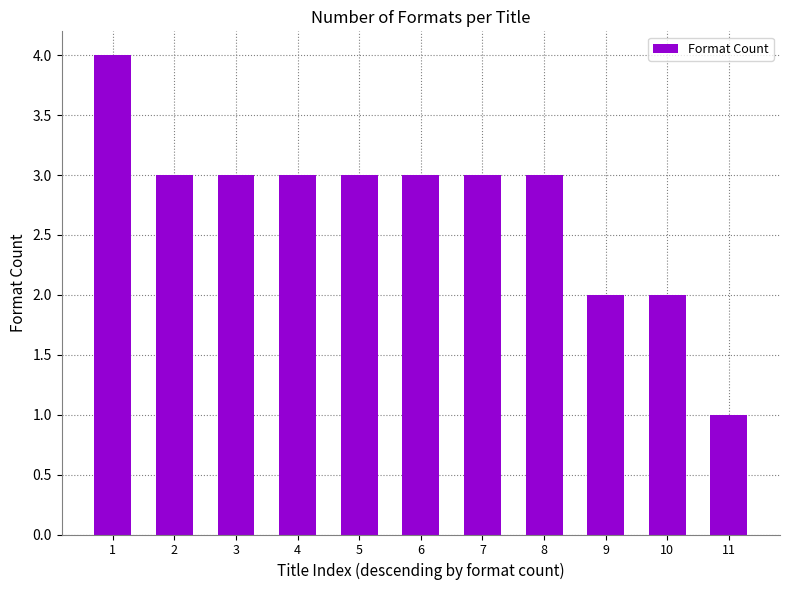

The value at 3 is 3. True or false?

True